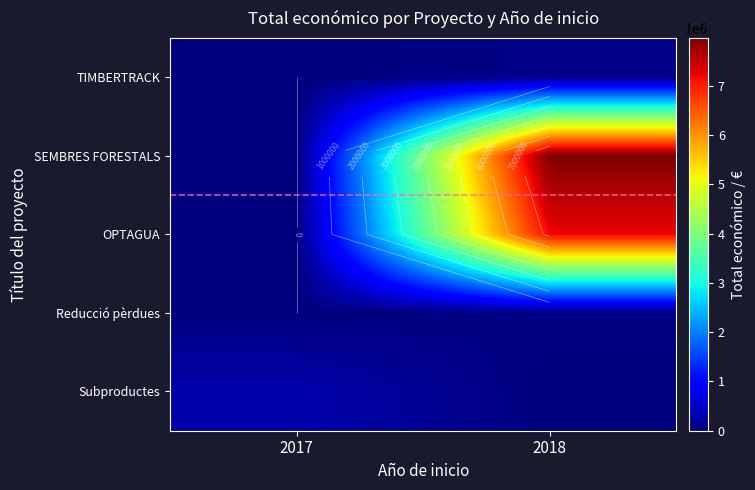

What is the spread (max minus min) of values at 2017?

327744